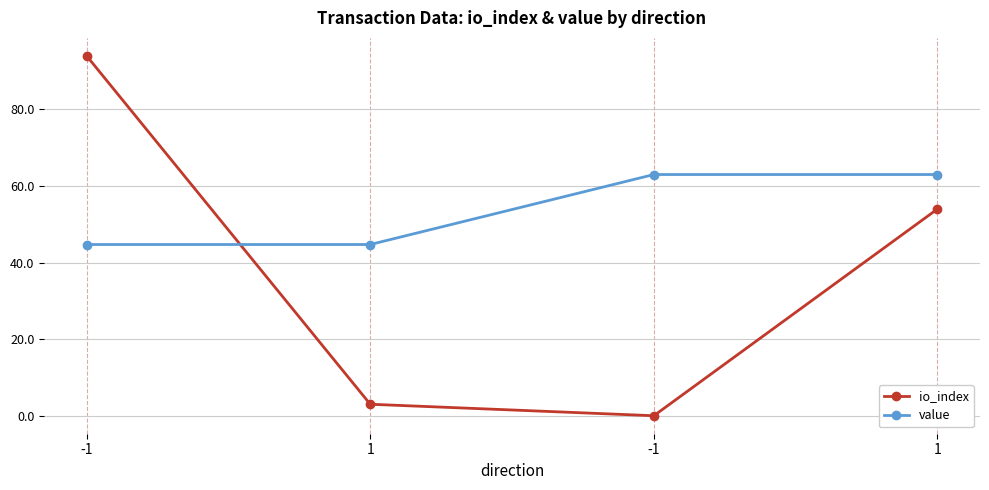

How many lines are shown in the chart?

2